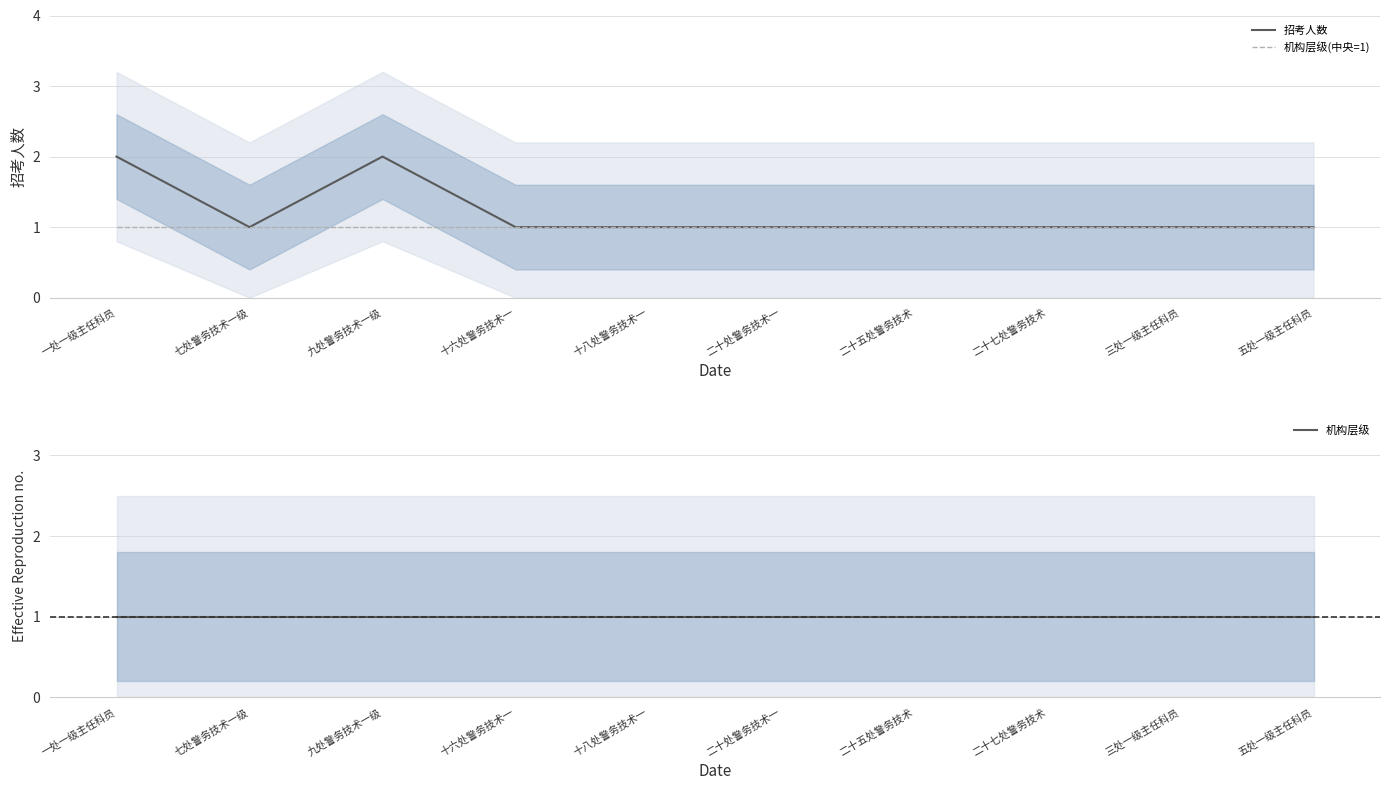

True or false: 机构层级 has a value of 1 at 十八处警务技术一.

False